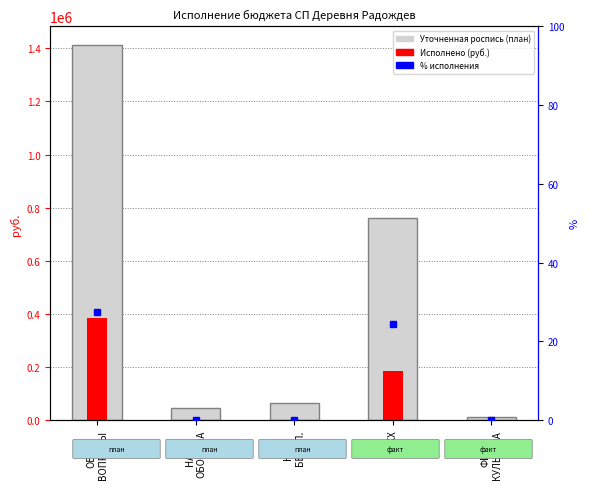

Is the value of Исполнено at ОБЩ.
ВОПРОСЫ greater than the value of Уточненная роспись (план) at НАЦ.
БЕЗОП.?

Yes